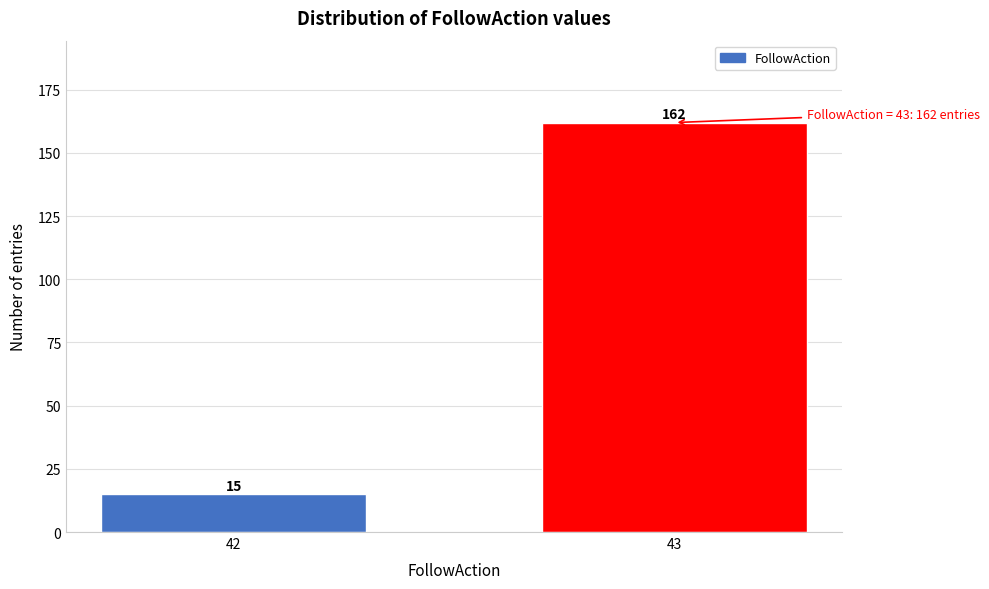

Reading left to right, list all the values displayed in this chart.

15	162